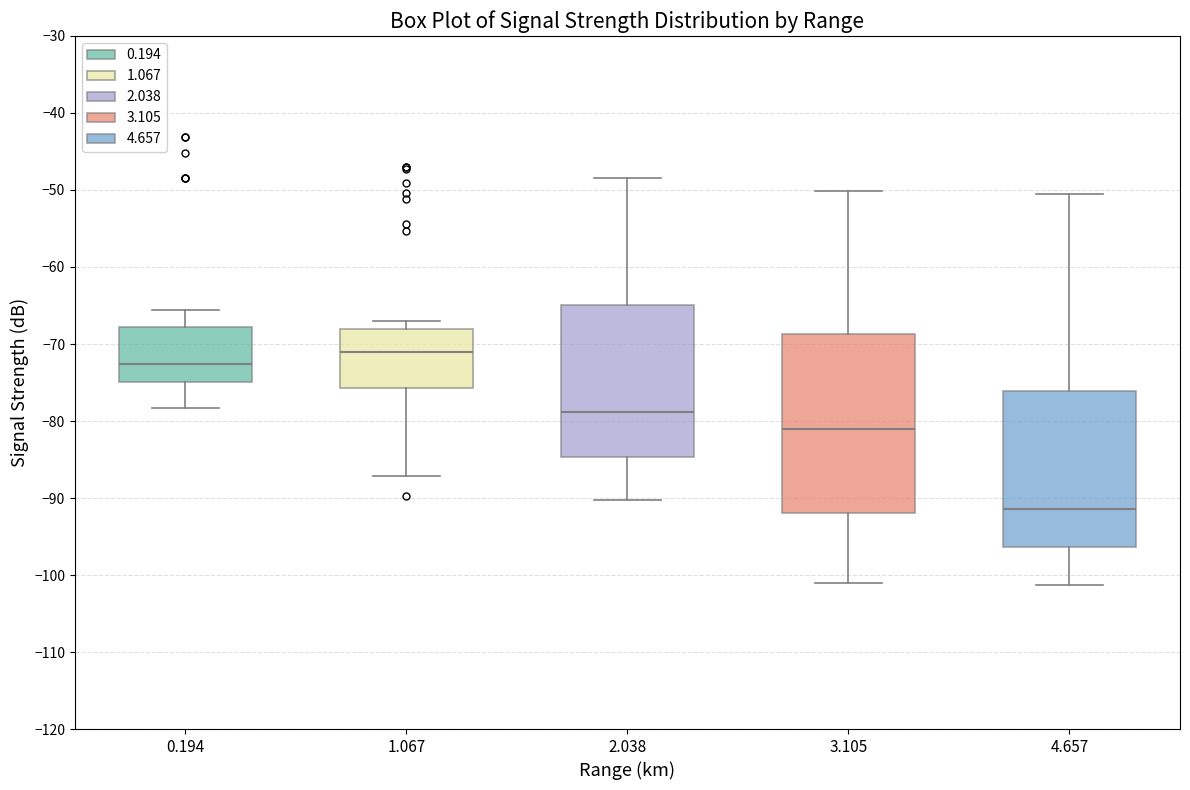

Reading left to right, transcribe this box plot: for each box, give where its median line is, the range the box spans, and where its two whiskers end, as read against the y-axis. The values are not printed on the chart, so give them approximately, as read against the axis.

0.194: median -73, box -75 to -68, whiskers -78 to -66
1.067: median -71, box -76 to -68, whiskers -87 to -67
2.038: median -79, box -85 to -65, whiskers -90 to -48
3.105: median -81, box -92 to -69, whiskers -101 to -50
4.657: median -91, box -96 to -76, whiskers -101 to -50